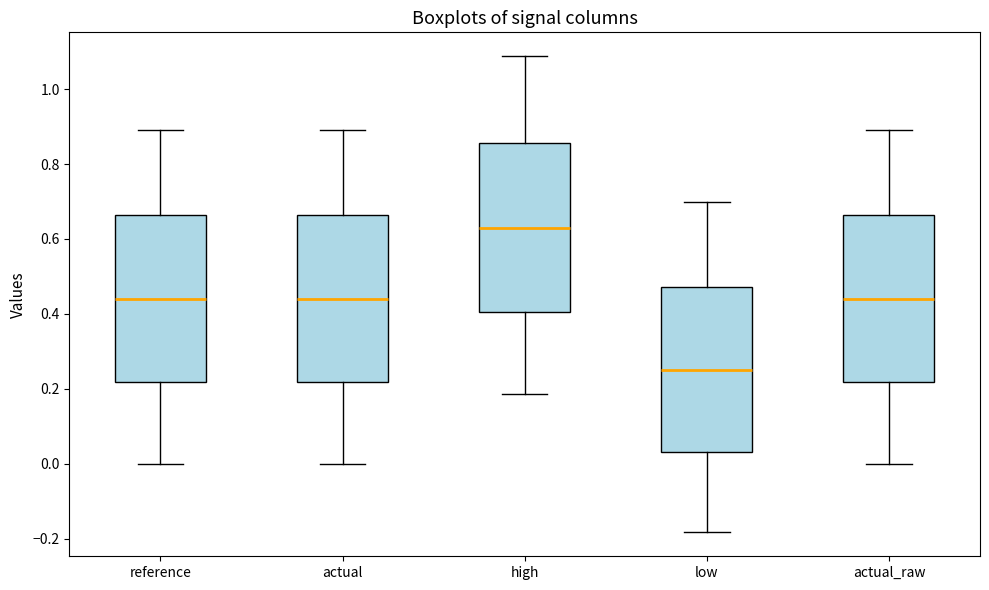

Which box's median line is the lowest?

low